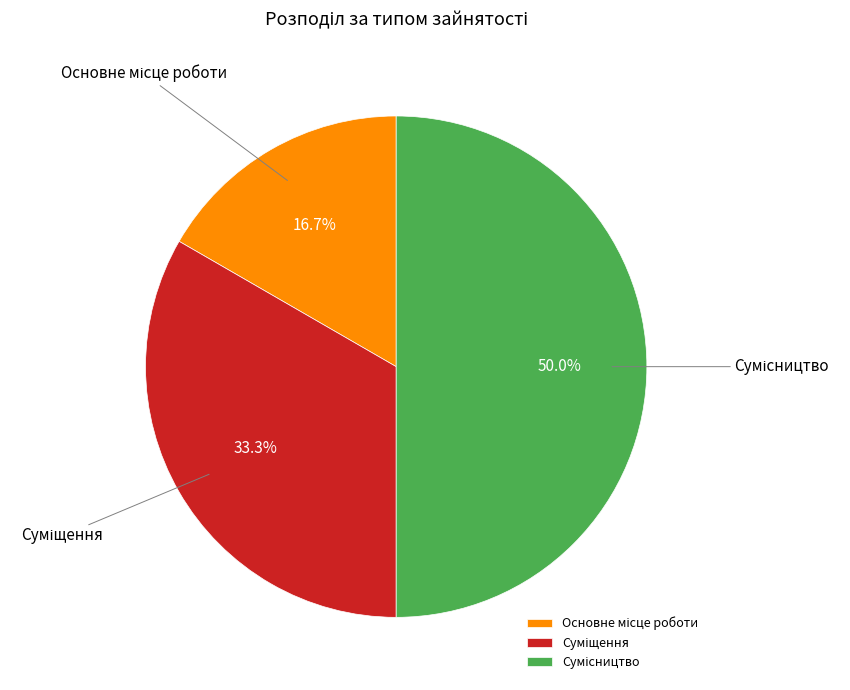

To the nearest percent, what is the combined percentage of Суміщення and Основне місце роботи?

50%